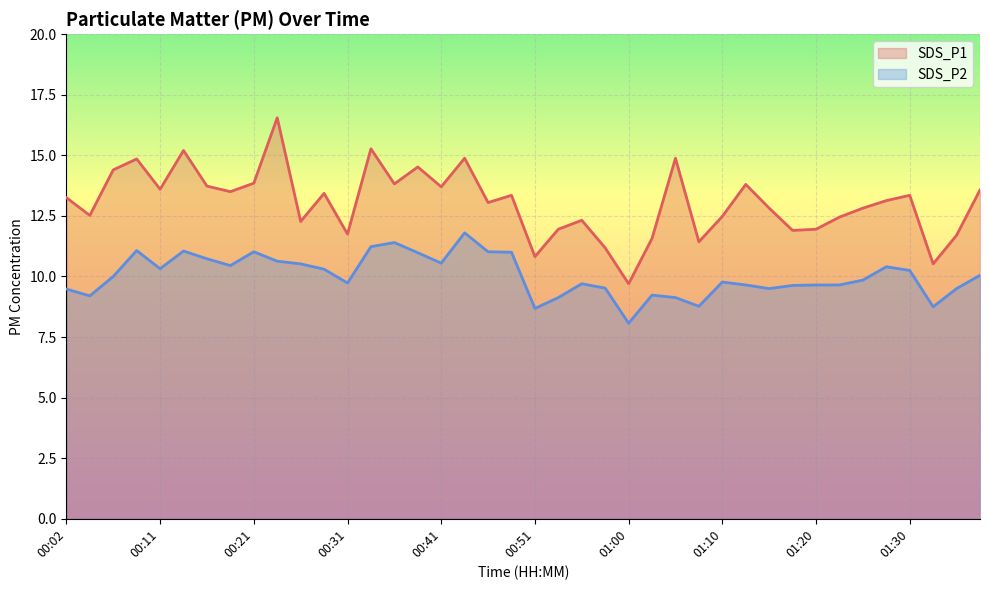

How many lines are shown in the chart?

2